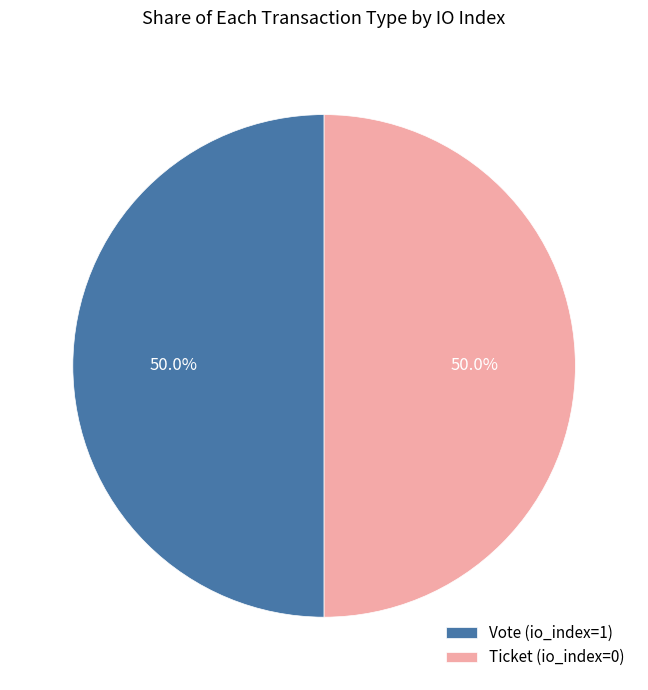

What portion of the pie excludes Ticket (io_index=0)?

50.0%